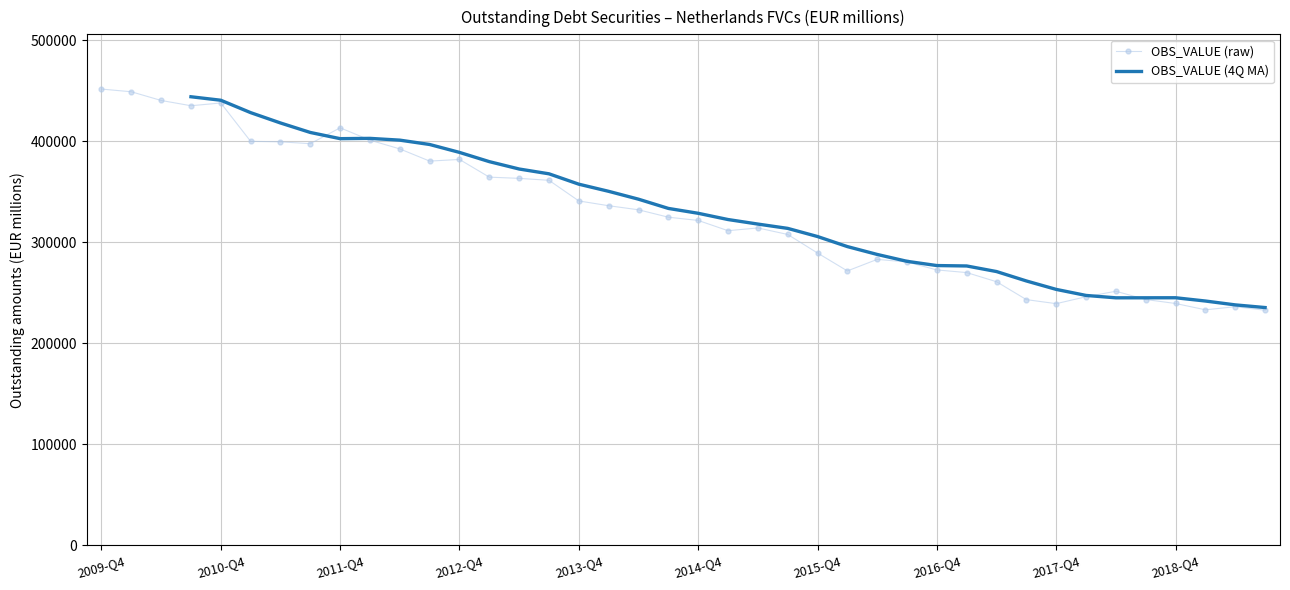

True or false: OBS_VALUE (raw) has more than 1 points higher than both neighbors.

True